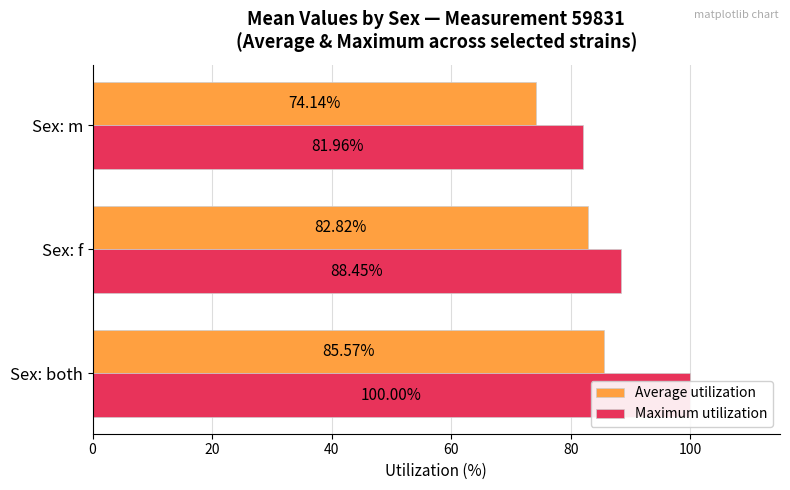

What is the value of the Average utilization bar at the 3rd from the left?

74.1